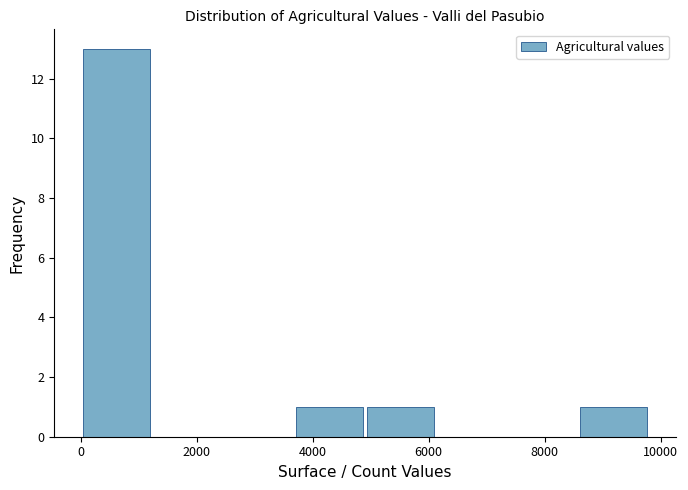

Reading left to right, list every bar in this chart as the range it spans on the x-axis followed by its height. Neither the bar edges nor the heights are printed on the chart, so give them approximately, as read against the axes.

0 to 1200: 13
1200 to 2400: 0
2400 to 3600: 0
3600 to 5000: 1
5000 to 6200: 1
6200 to 7400: 0
7400 to 8600: 0
8600 to 9800: 1